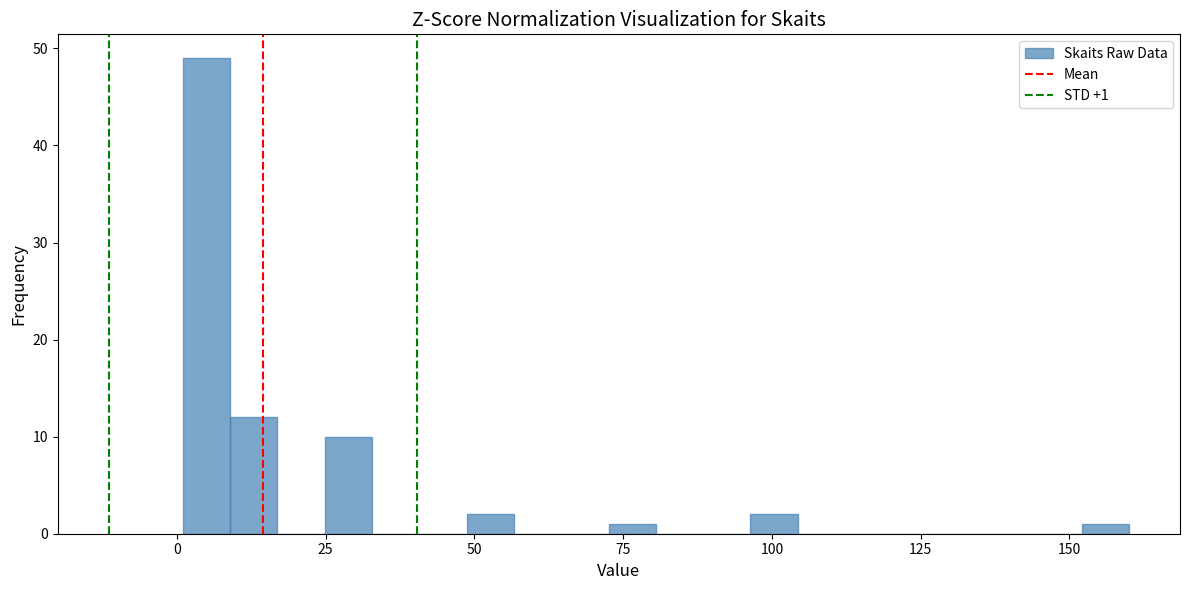

Around what value on the x-axis is the tallest bar? Give the approximate position of its centre, as read against the axis.

5